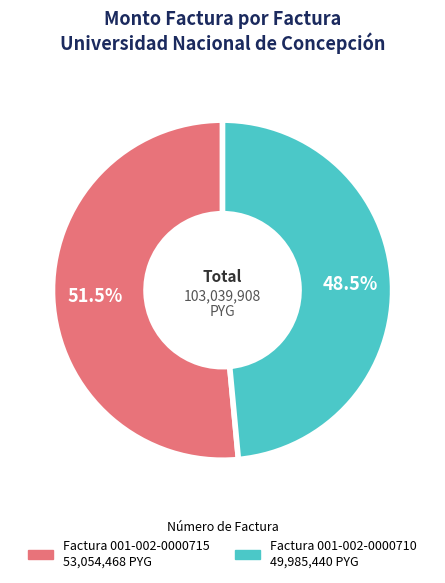

Does any single category account for the majority?

Yes